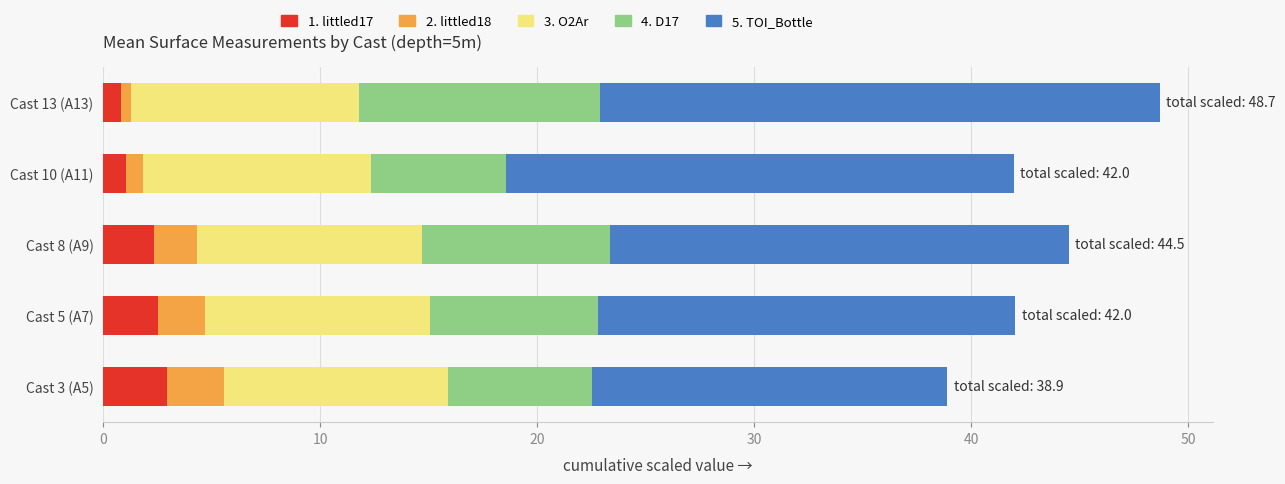

What is the maximum value for 1. littled17?

2.9